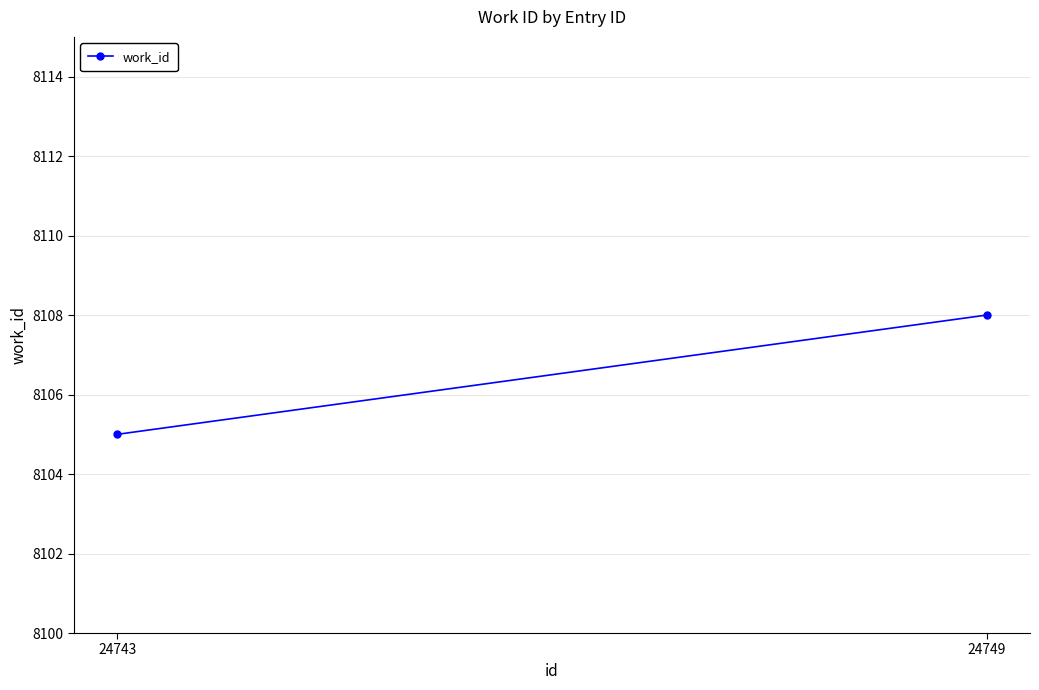

Between 24743 and 24749, which is larger?

24749